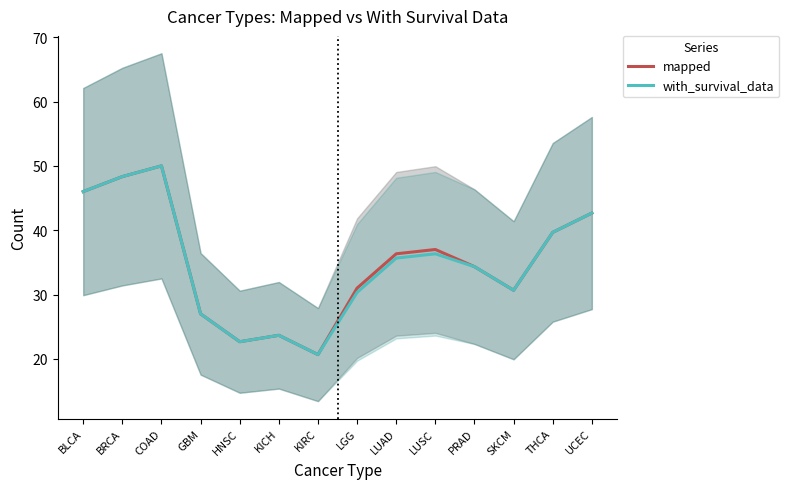

At which category is the sum across all series the highest?

COAD